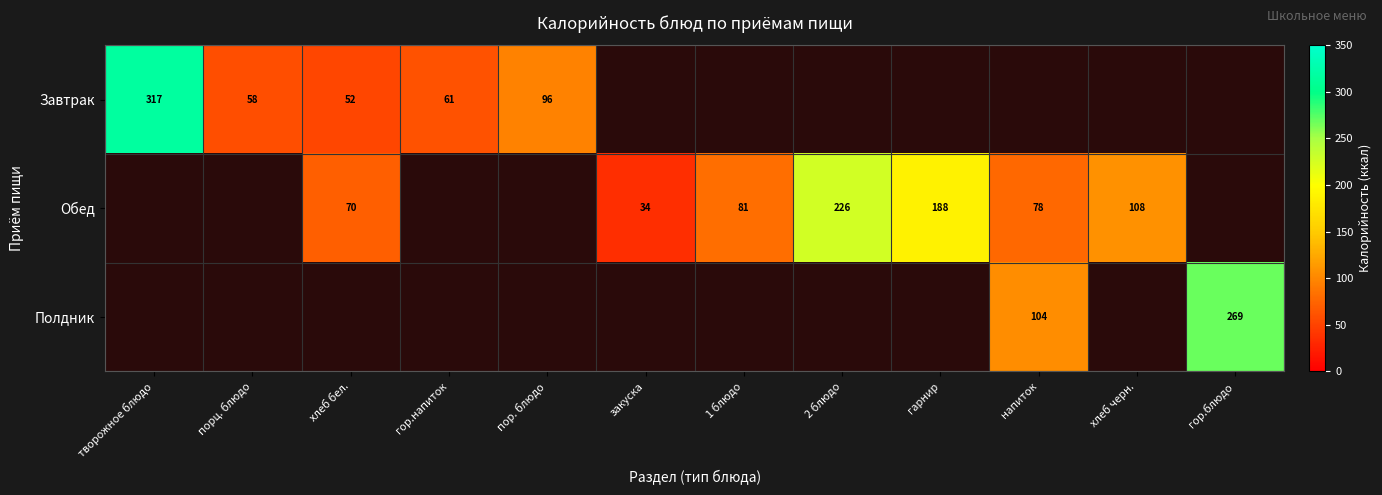

What is the total value across all series at пор. блюдо?

96.4